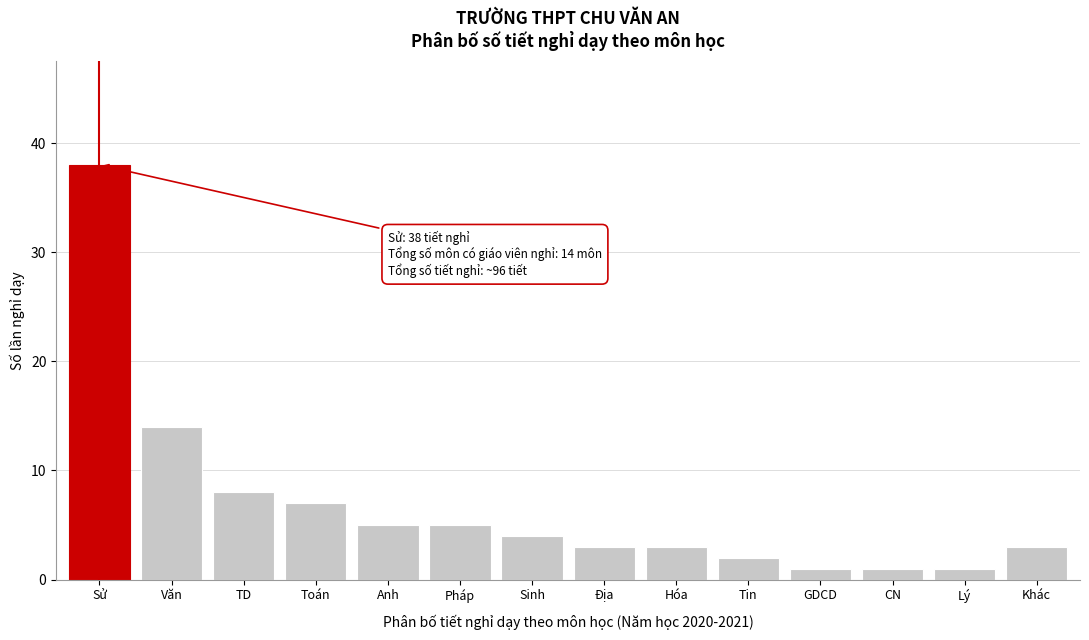

Reading left to right, transcribe all the data shown in this chart.

Sử=38	Văn=14	TD=8	Toán=7	Anh=5	Pháp=5	Sinh=4	Địa=3	Hóa=3	Tin=2	GDCD=1	CN=1	Lý=1	Khác=3